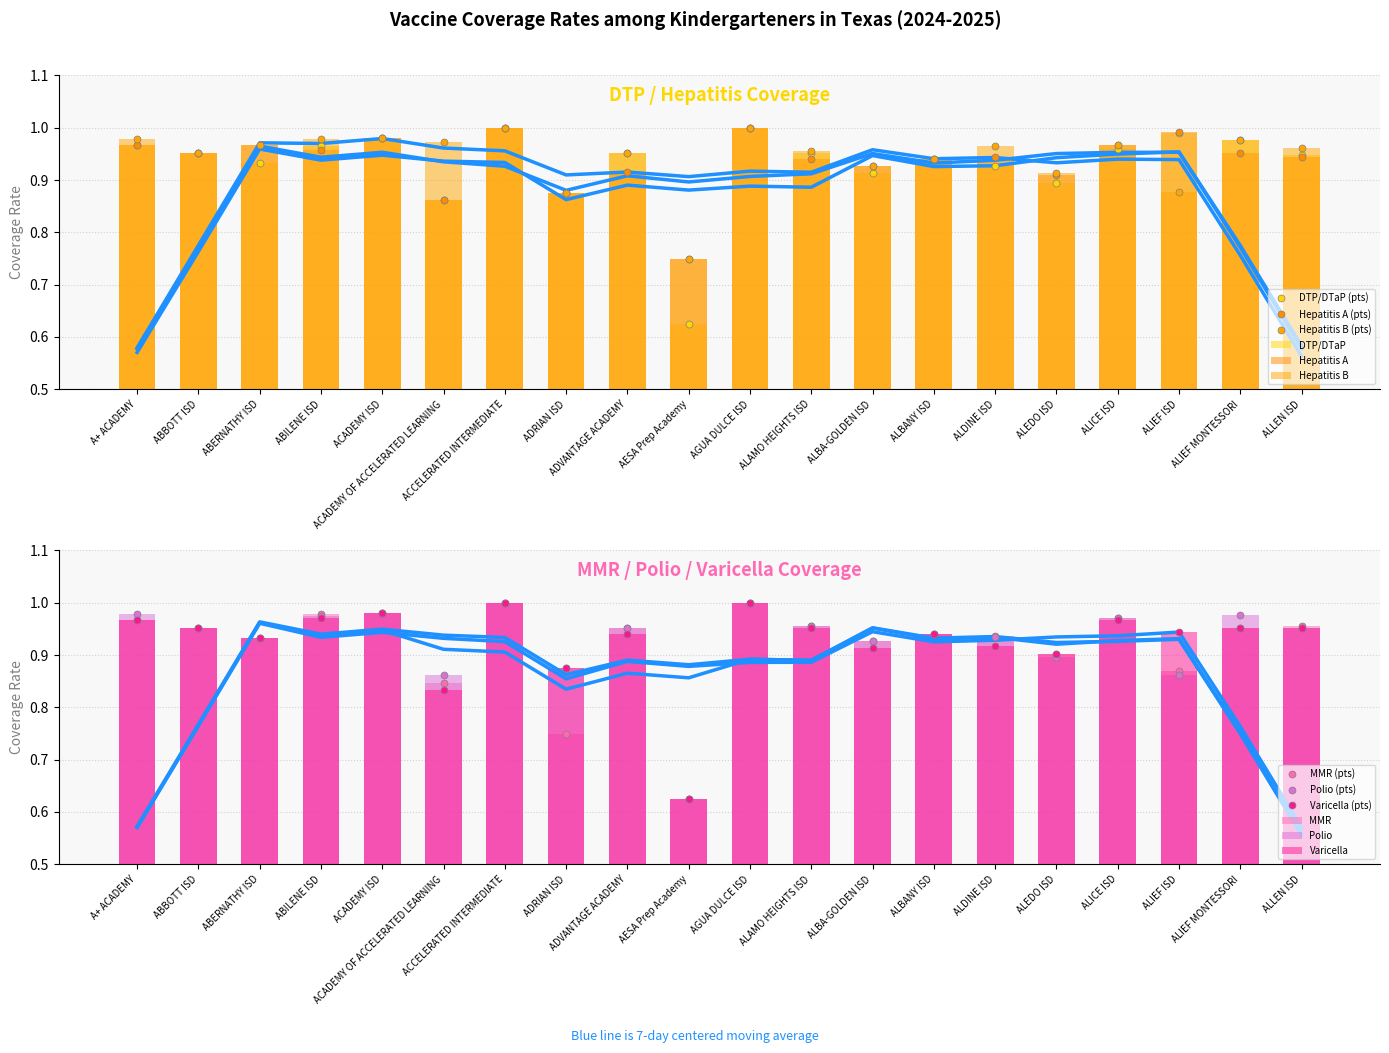

Which series changed the most between AGUA DULCE ISD and ALICE ISD?

DTP/DTaP